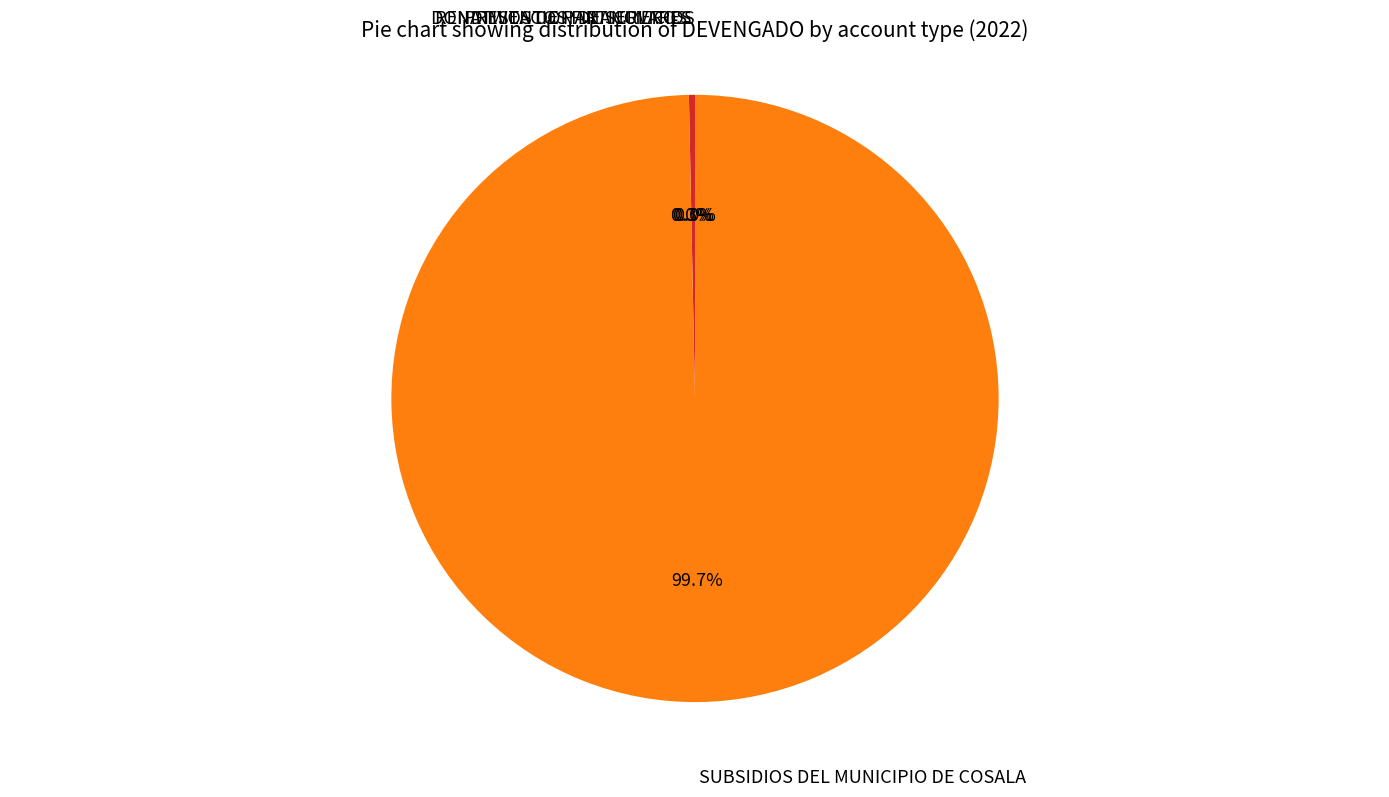

Which slice is the largest?

SUBSIDIOS DEL MUNICIPIO DE COSALA